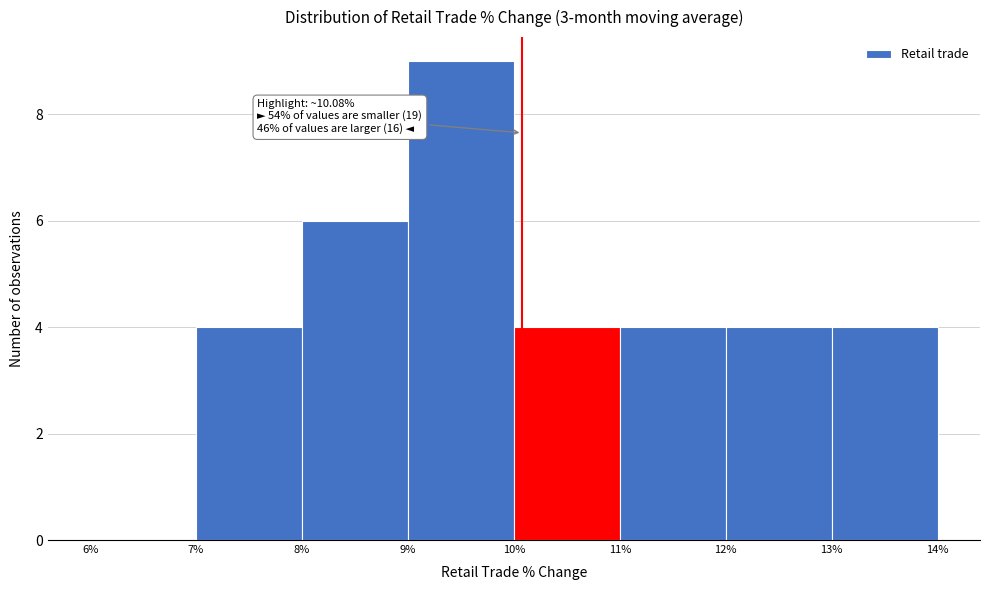

Which range on the x-axis has the tallest bar?

9% to 10%